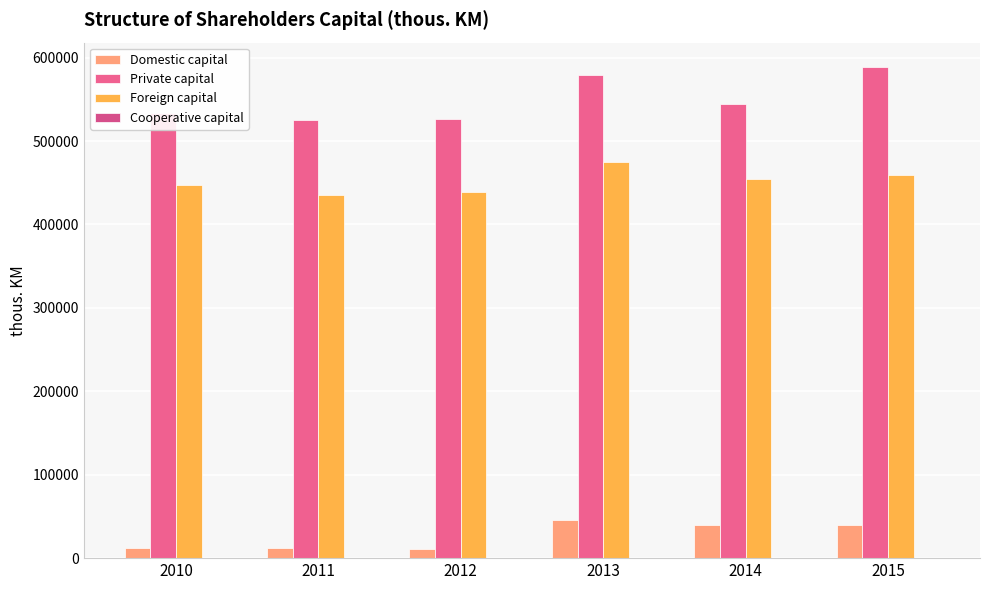

Which has a higher value, 2010 or 2014?

2014